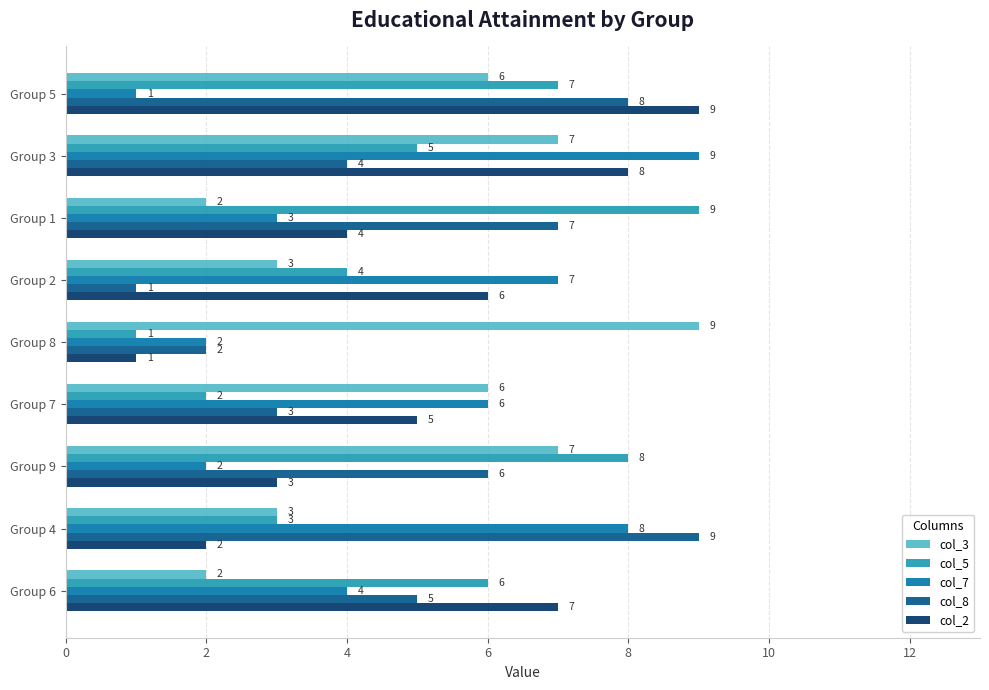

What are all the series names shown in the legend?

col_3, col_5, col_7, col_8, col_2